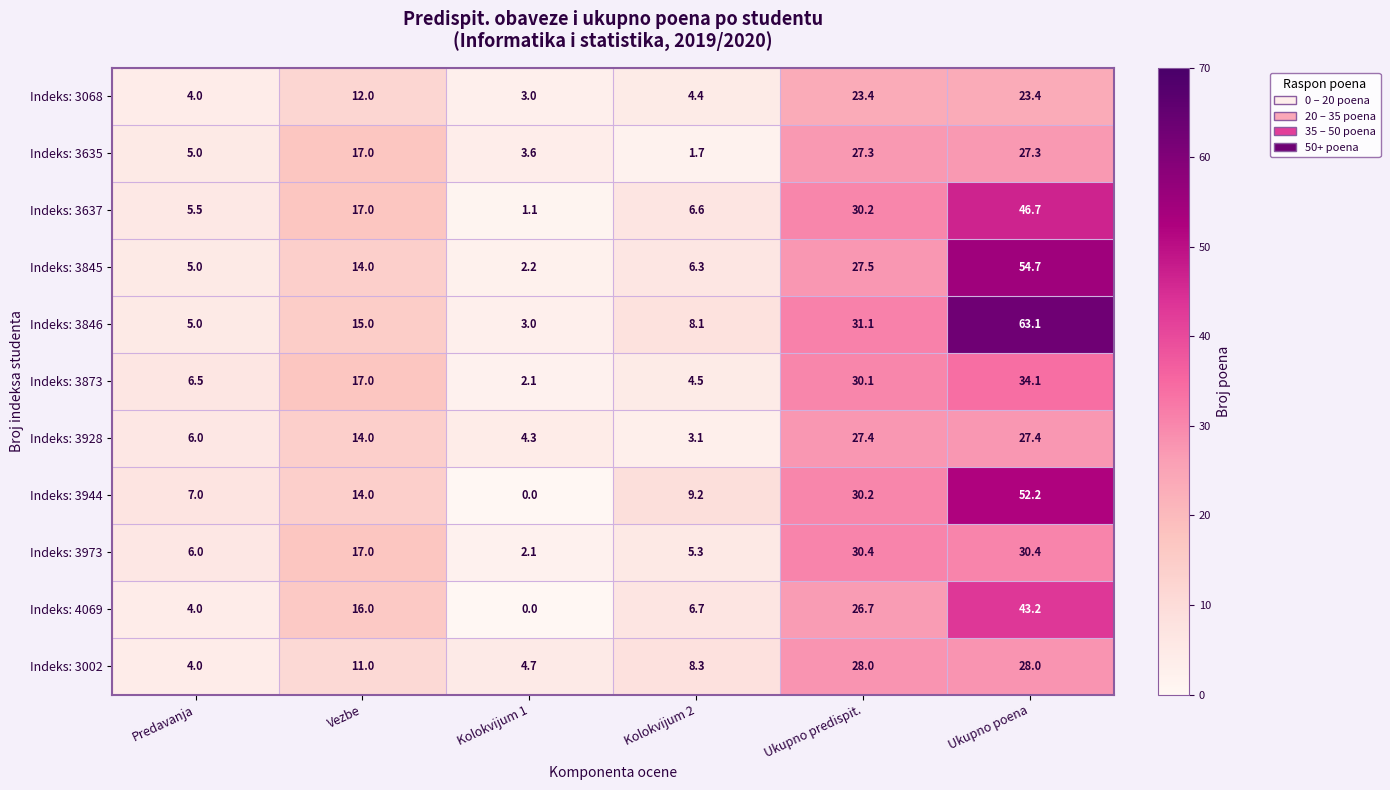

Between Kolokvijum 2 and Ukupno poena, which series saw the biggest shift?

Indeks: 3846